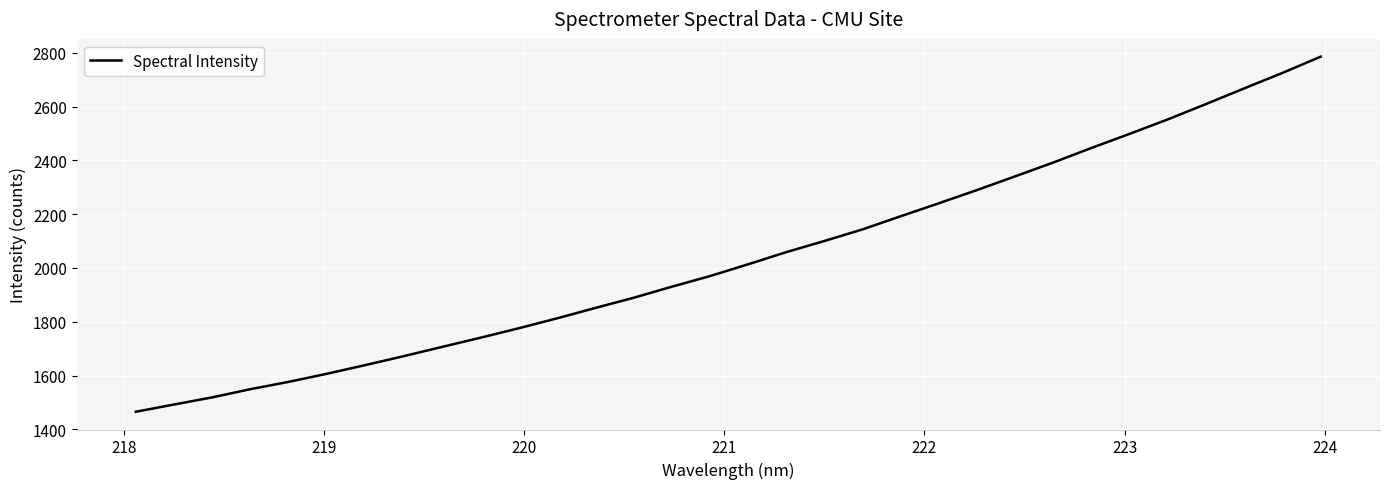

What is the difference between the maximum and minimum values?

1320.2